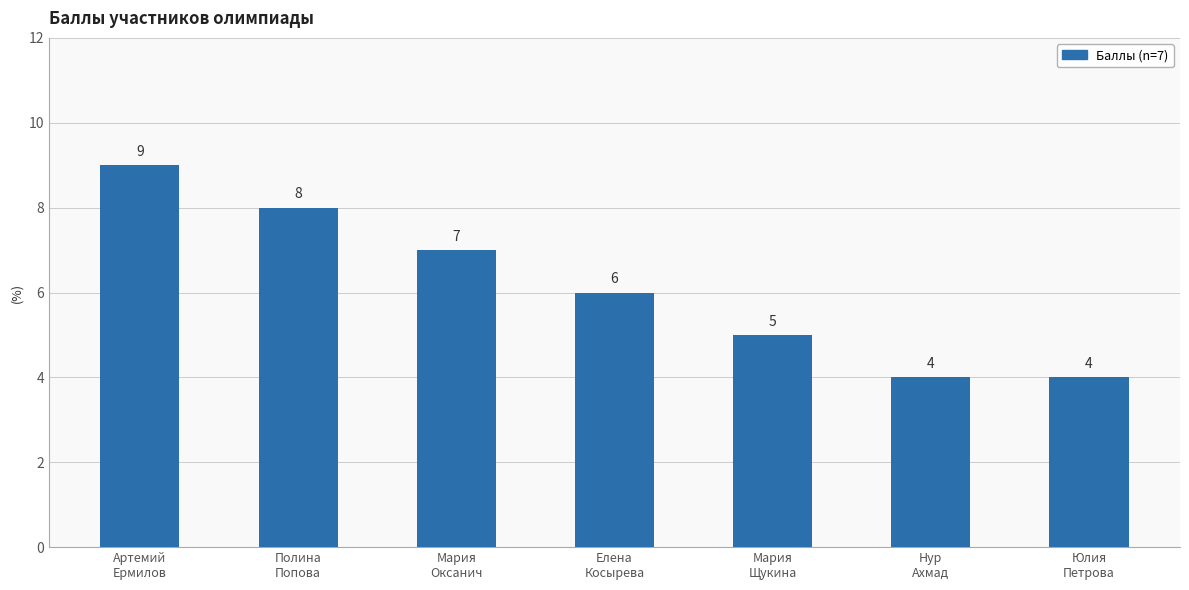

Are the bars grouped side by side (vs. stacked)?

No